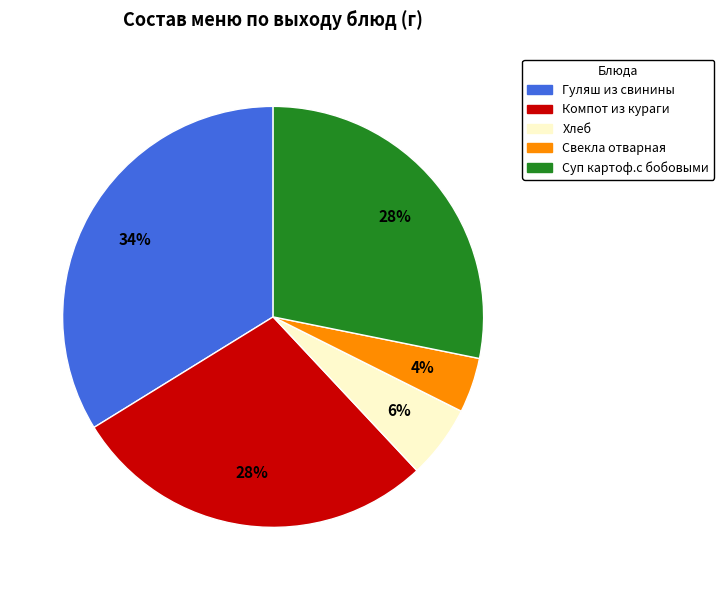

Is there a majority slice in this chart?

No